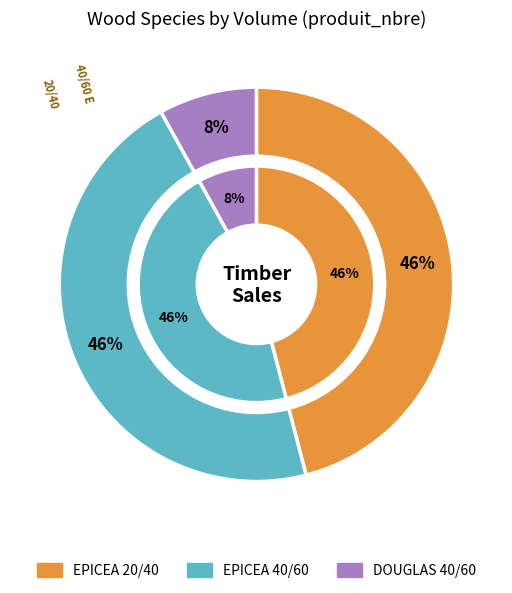

How many slices are in this pie chart?

3